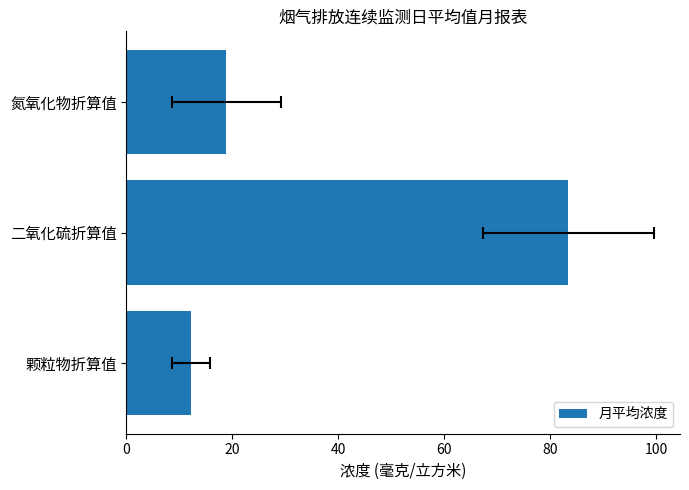

How many values exceed 18?

2